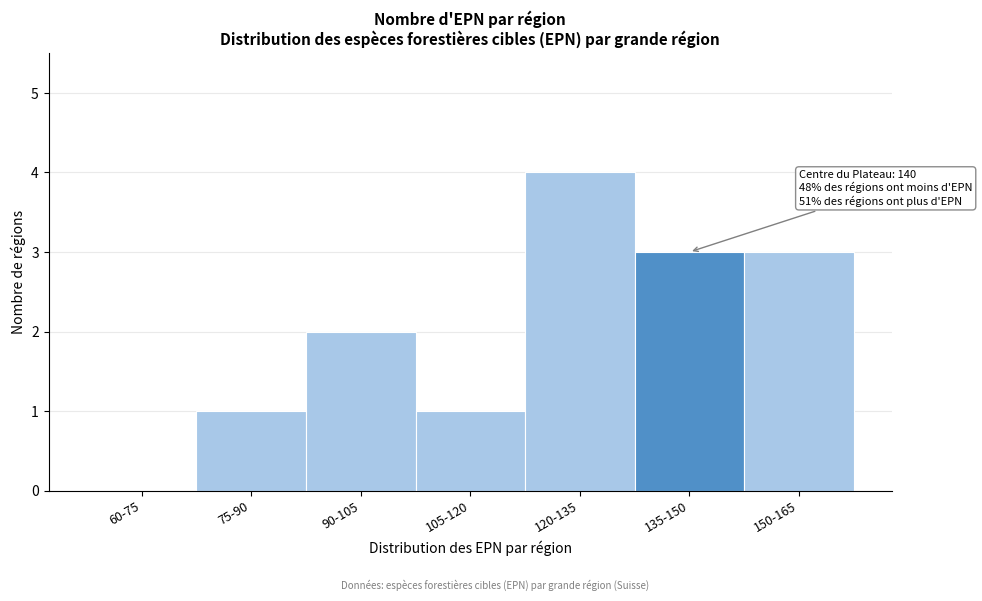

Reading left to right, extract all data points from this chart.

60-75=0	75-90=1	90-105=2	105-120=1	120-135=4	135-150=3	150-165=3